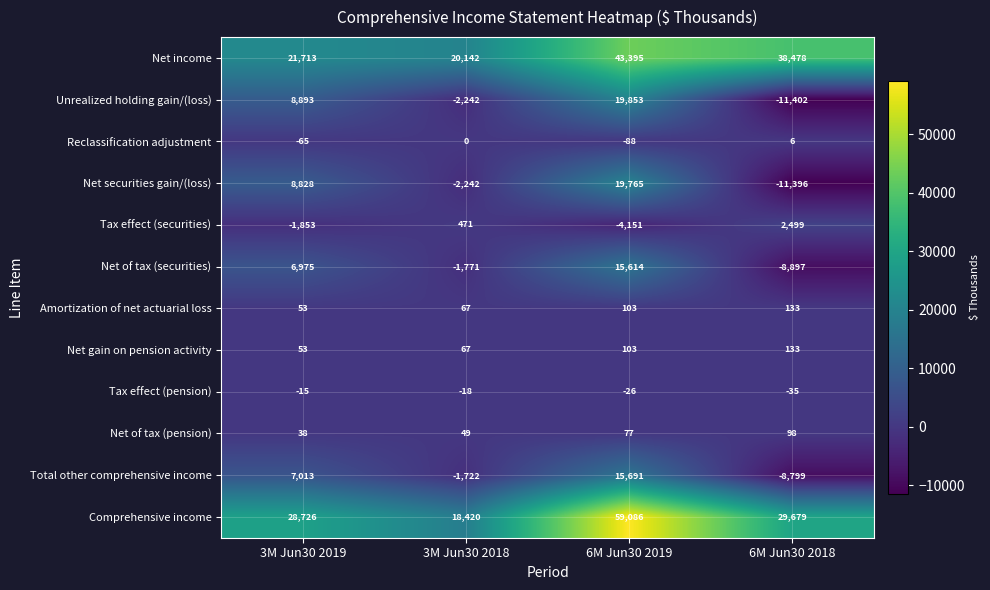

What is the sum of the Net of tax (pension) values at 6M Jun30 2019 and 3M Jun30 2018?

126